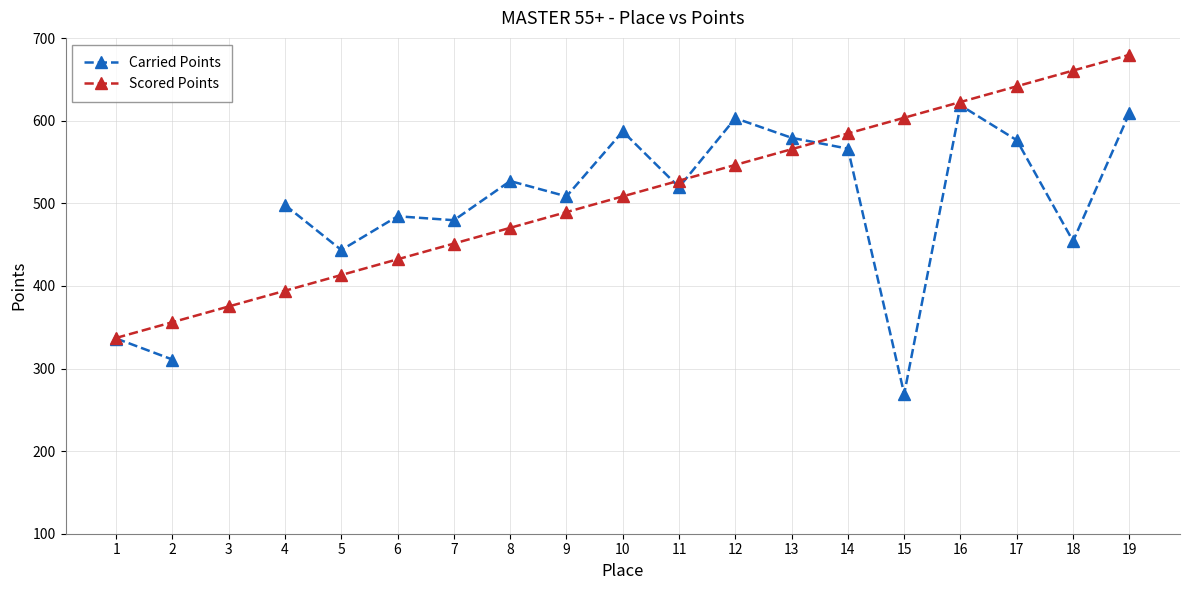

Is the value of Scored Points at 12 greater than the value of Carried Points at 6?

Yes